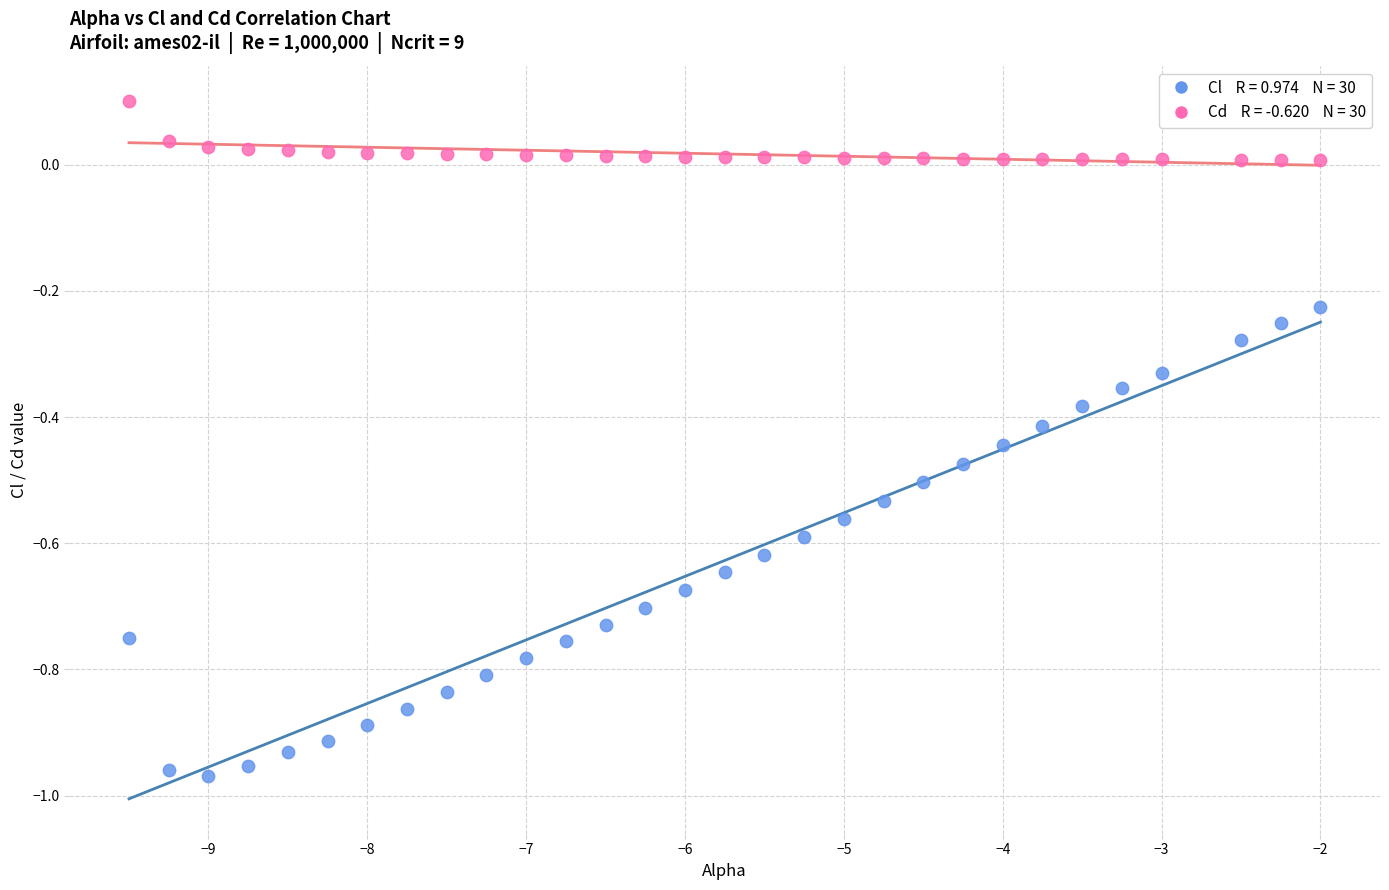

Across all data points, what is the range of X values (max minus min)?

7.5